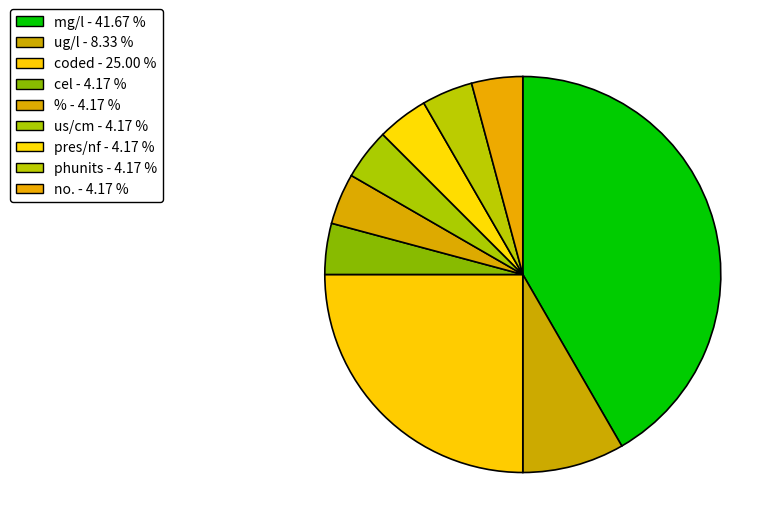

To the nearest percent, what is the difference between the largest and smallest slice percentages?

38%